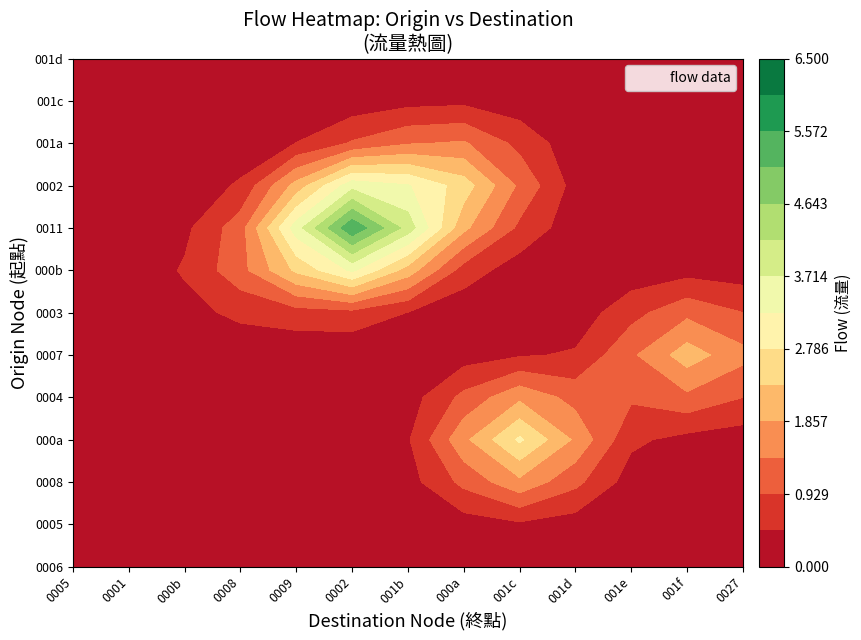

Between 1 and 4, which is larger?

1